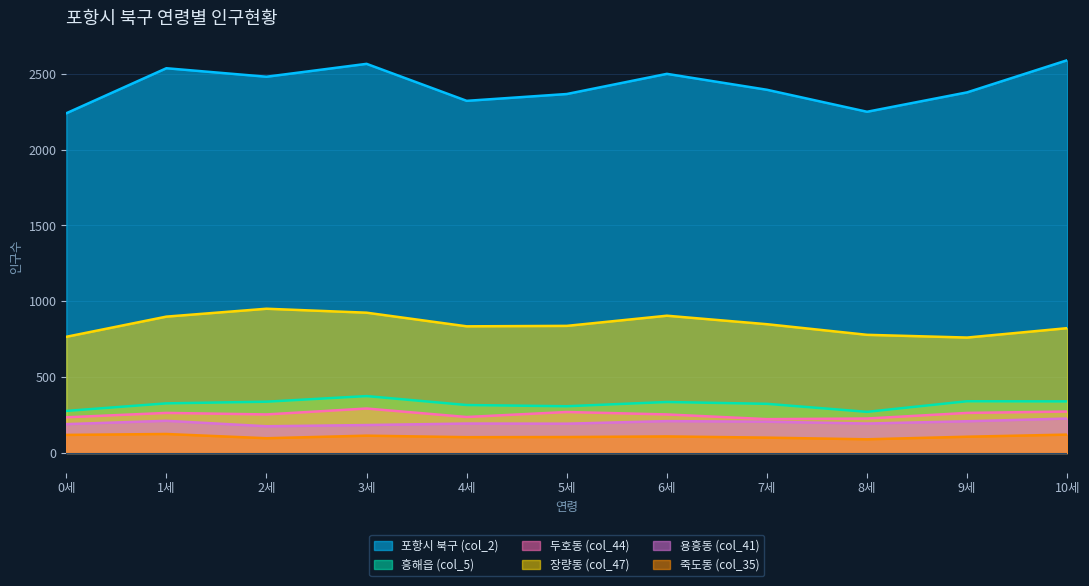

What is the sum of all 흥해읍 (col_5) values?

3553